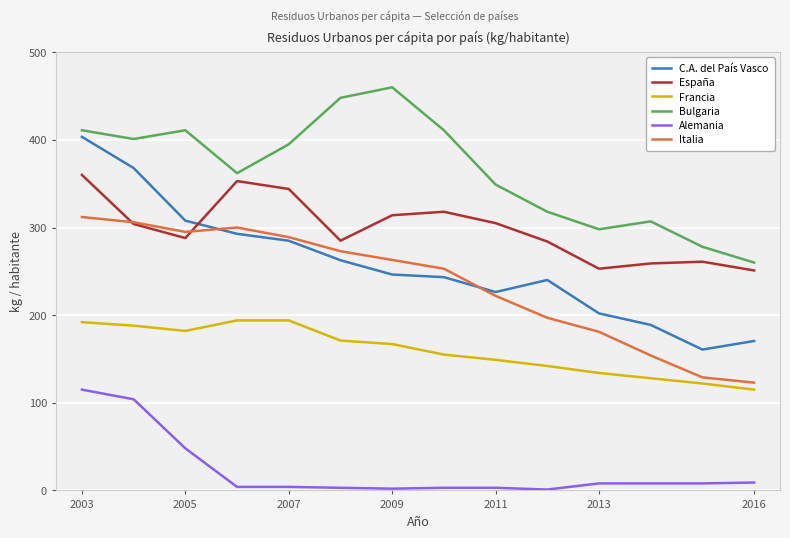

What is the difference between the maximum and minimum values in the Bulgaria series?

200.0